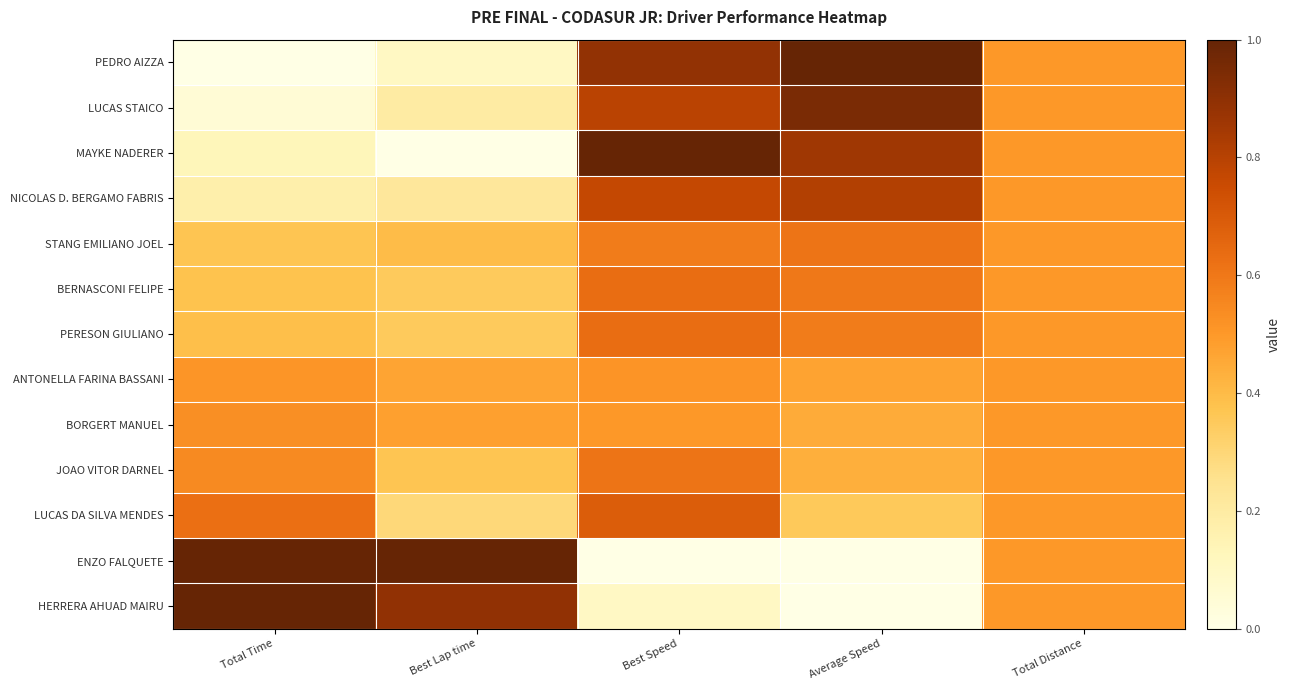

At which category is the sum across all series the highest?

Best Speed